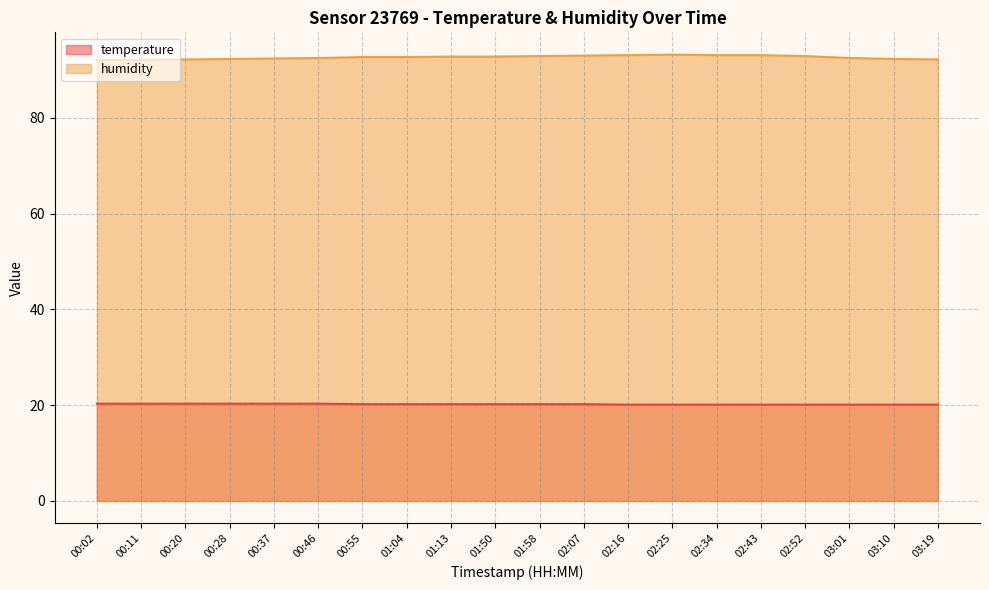

Reading left to right, transcribe all the data shown in this chart.

temperature: 20.3	20.3	20.3	20.3	20.3	20.3	20.2	20.2	20.2	20.2	20.2	20.2	20.1	20.1	20.1	20.1	20.1	20.1	20.1	20.1
humidity: 92.1	92.1	92.2	92.3	92.4	92.5	92.7	92.7	92.8	92.8	92.9	93.0	93.1	93.2	93.1	93.1	92.9	92.5	92.3	92.2